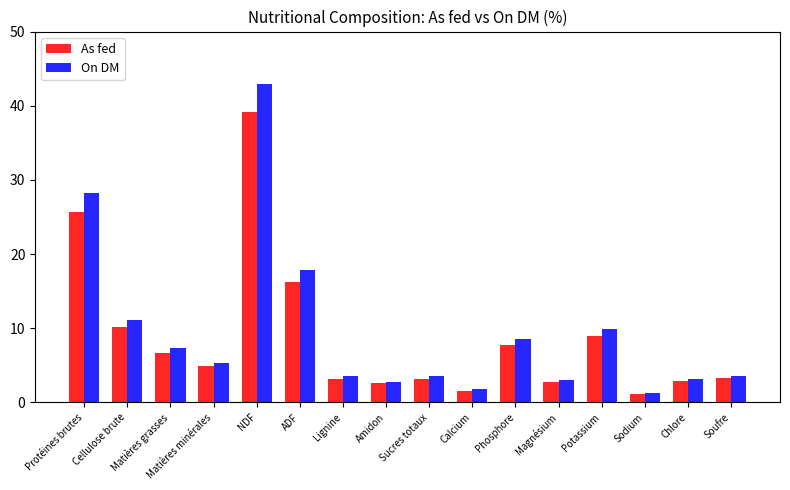

The As fed series shows 4.9 at Matières minérales. True or false?

True